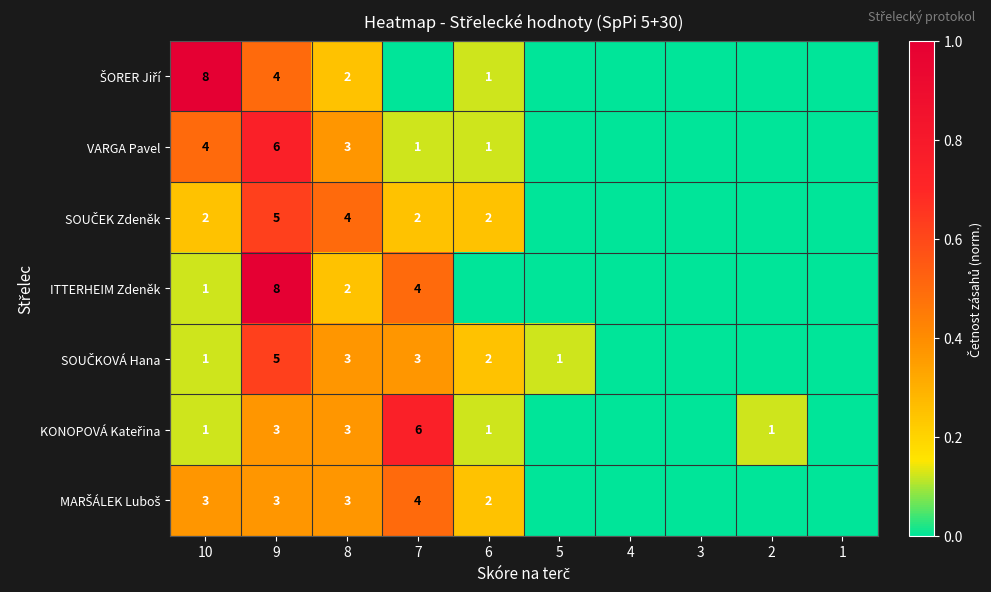

Is it true that ITTERHEIM Zdeněk equals 2 at 7?

False